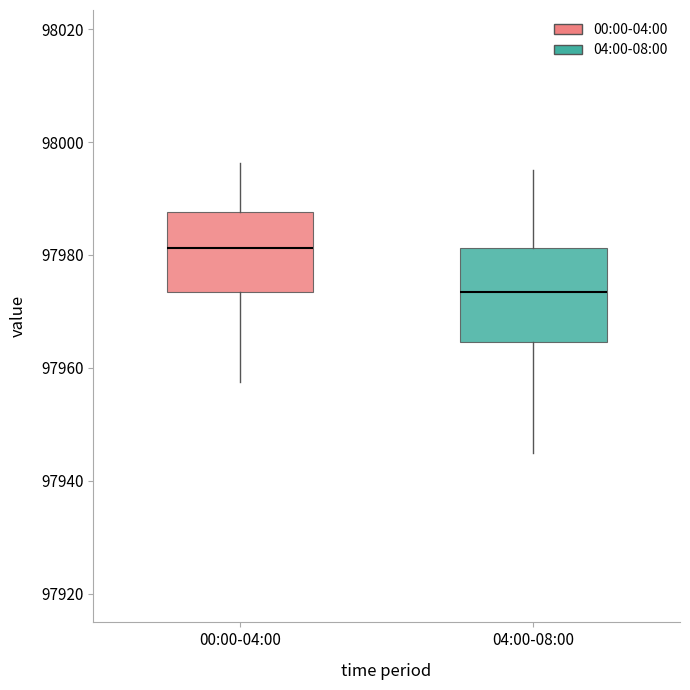

Reading left to right, transcribe this box plot: for each box, give where its median line is, the range the box spans, and where its two whiskers end, as read against the y-axis. The values are not printed on the chart, so give them approximately, as read against the axis.

00:00-04:00: median 97982, box 97974 to 97988, whiskers 97958 to 97996
04:00-08:00: median 97974, box 97964 to 97982, whiskers 97946 to 97996